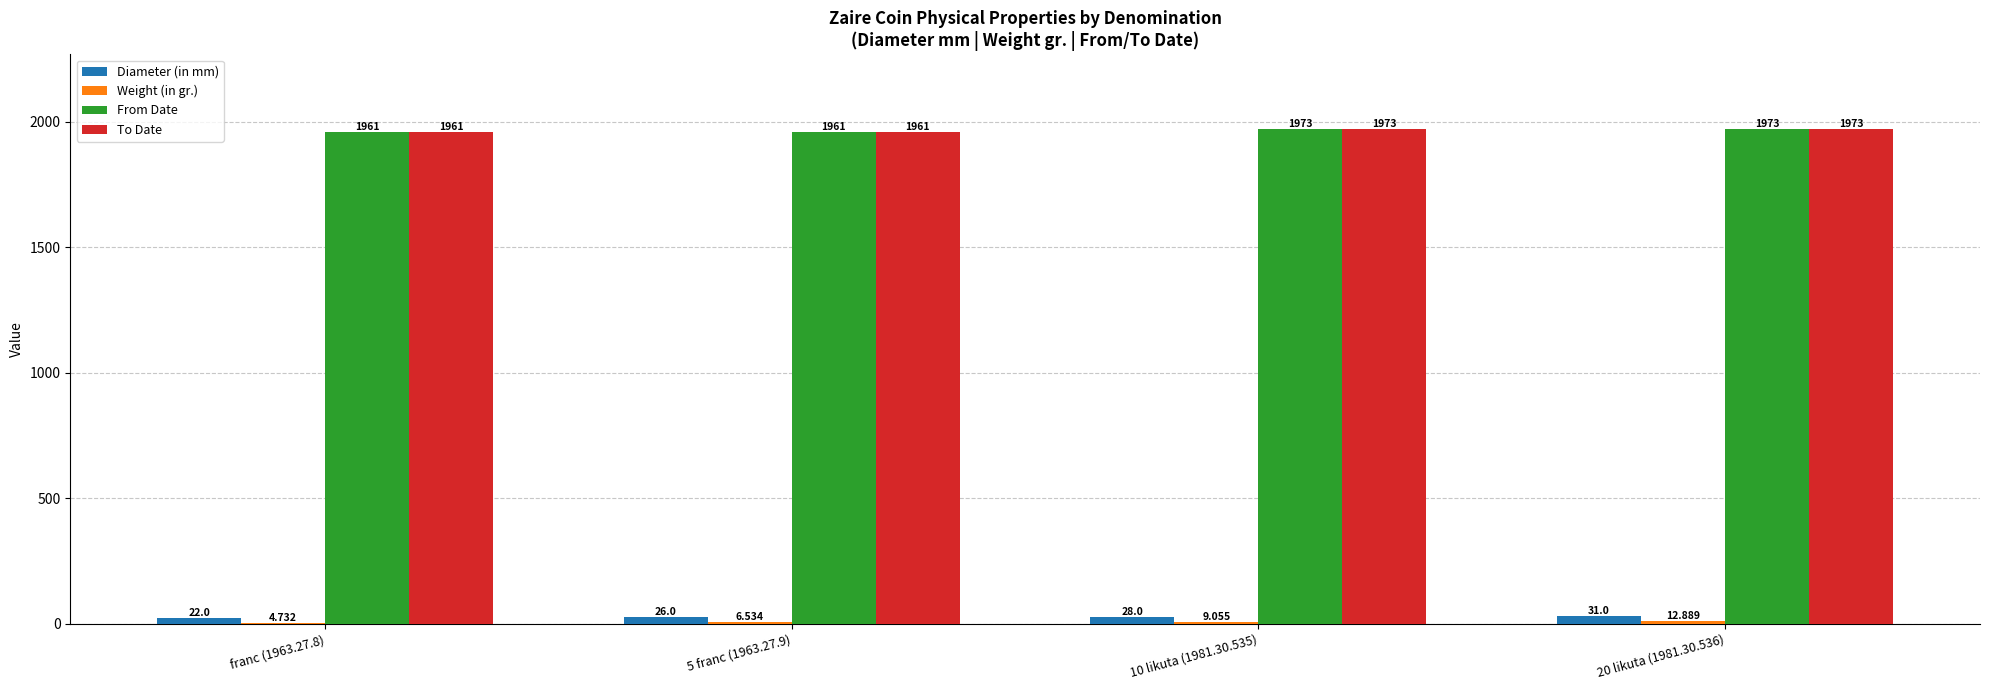

Between franc (1963.27.8) and 5 franc (1963.27.9), which series saw the biggest shift?

Diameter (in mm)